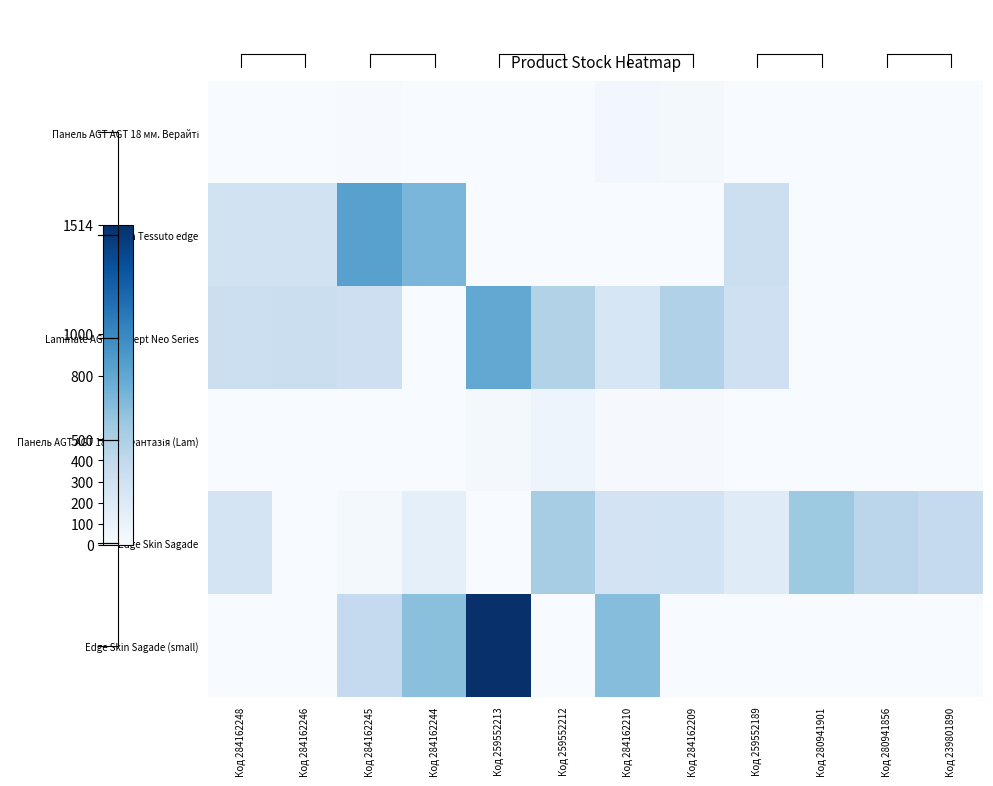

How many categories are shown in the chart?

12